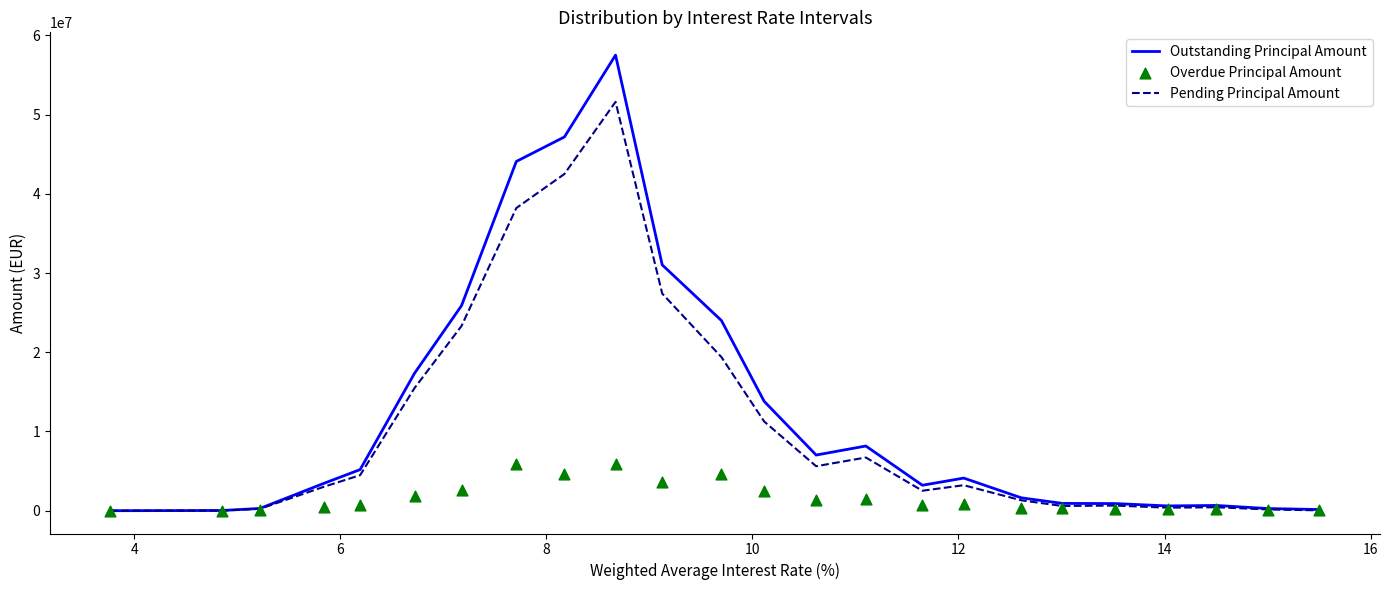

Which series contains the highest Y value?

Outstanding Principal Amount